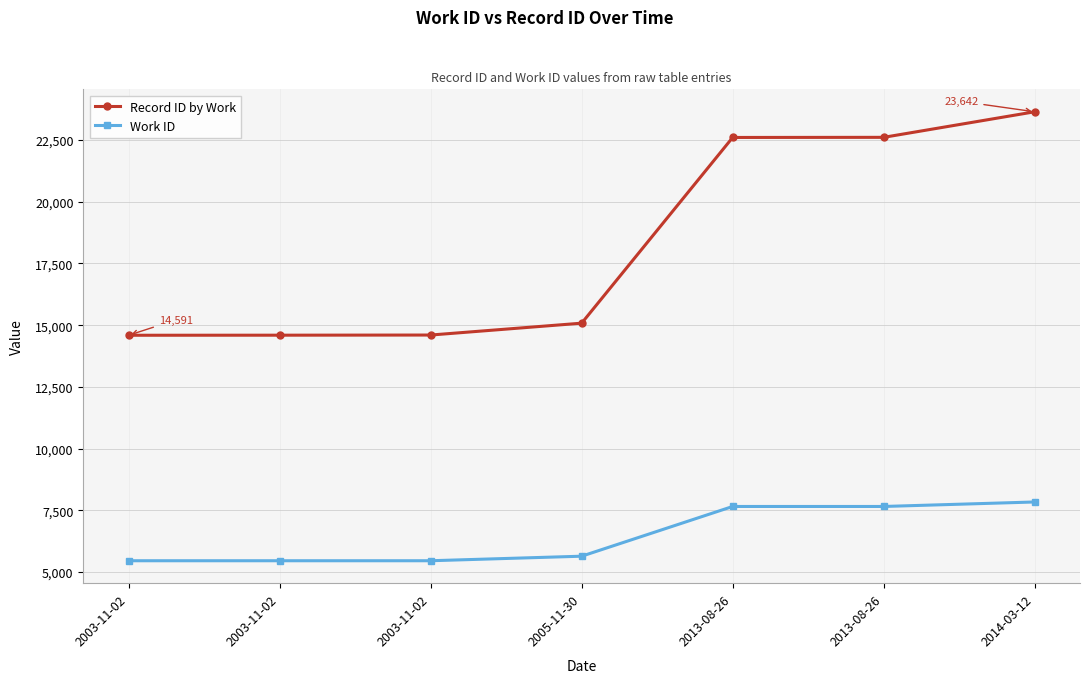

What are all the series names shown in the legend?

Record ID by Work, Work ID